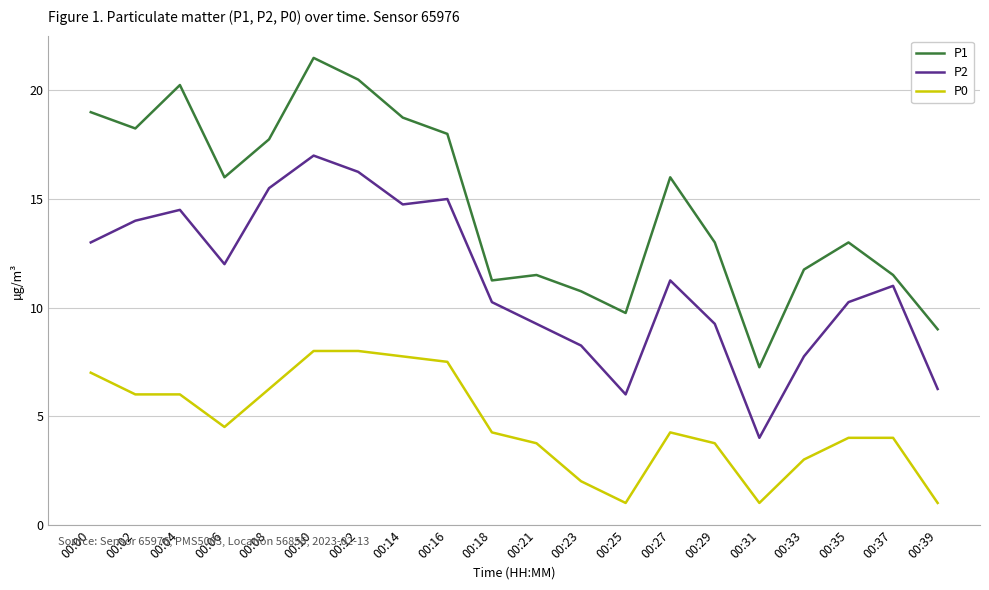

Which series changed the most between 00:04 and 00:35?

P1